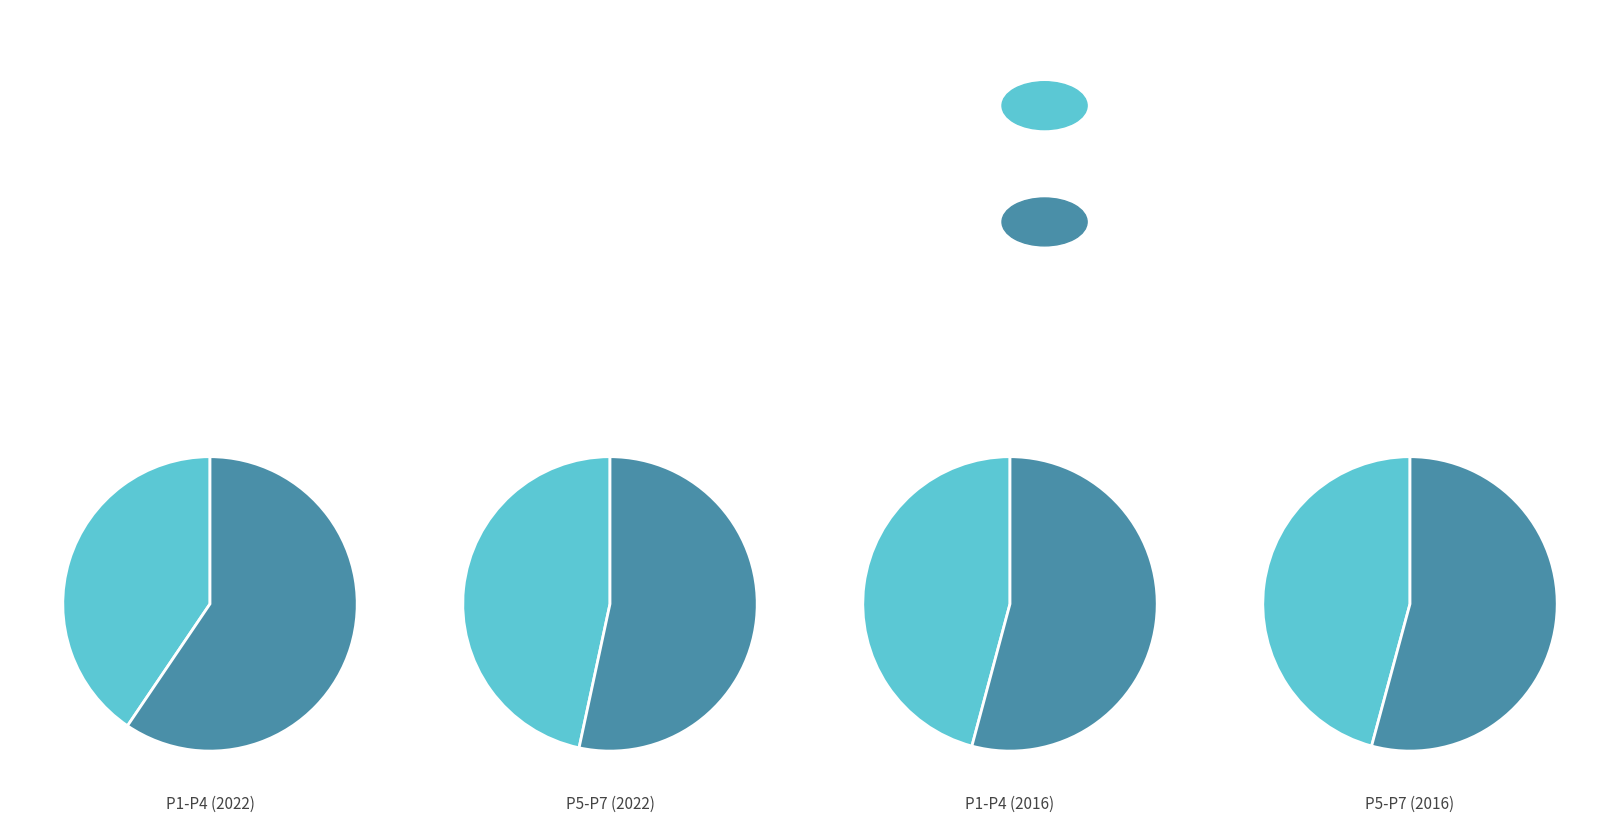

Do P1-P4 (2016) and P5-P7 (2016) together represent more than half of the pie?

Yes